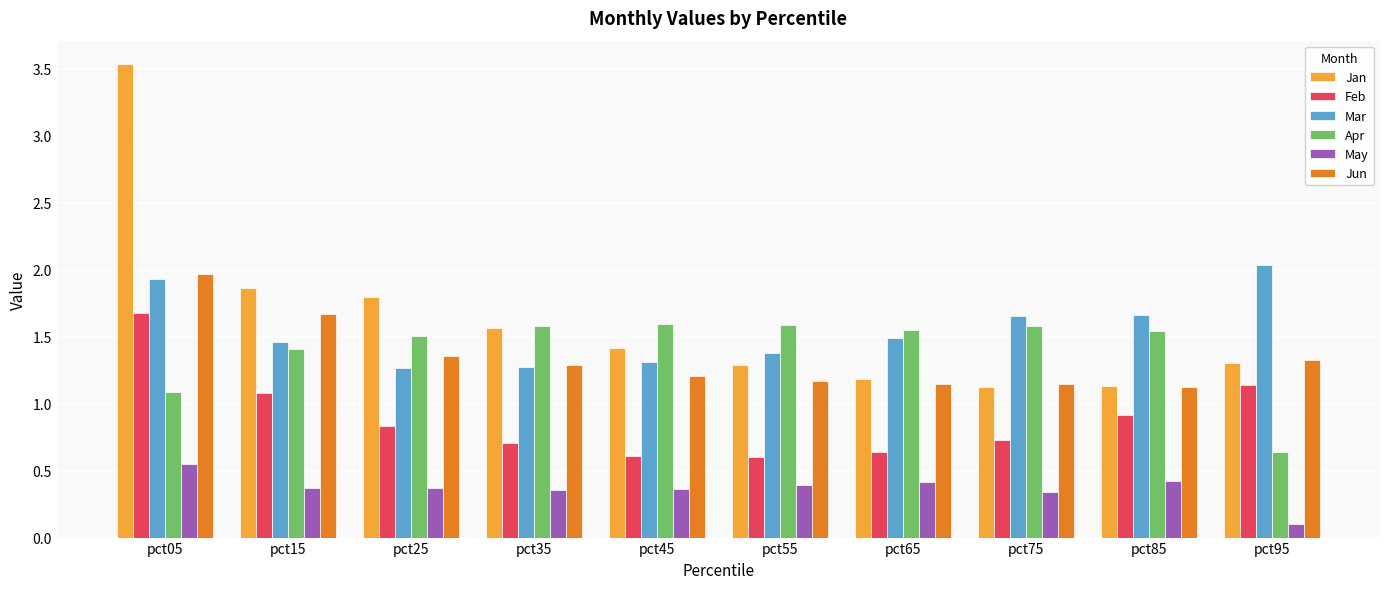

Which series changed the most between pct15 and pct45?

Feb